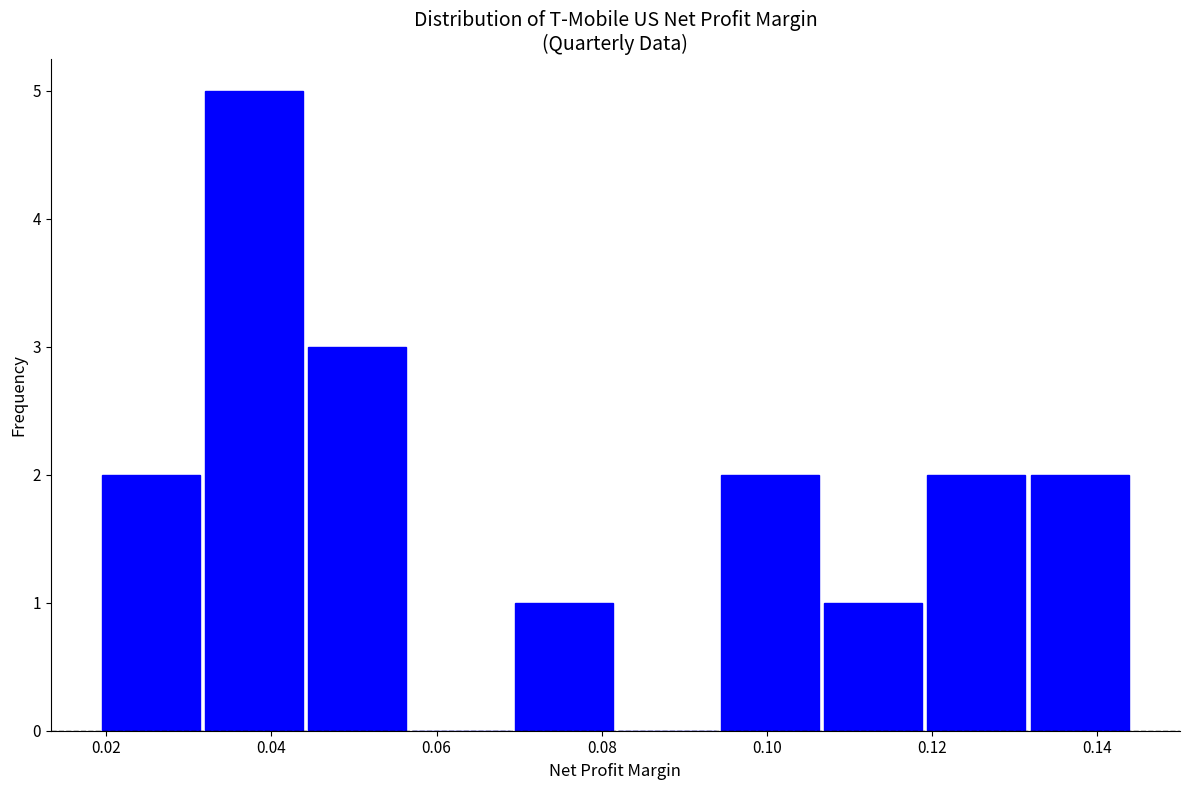

How tall is the bar that spans 0.070 to 0.082 on the x-axis? Neither the bar edges nor the heights are printed on the chart, so give them approximately, as read against the axes.

1